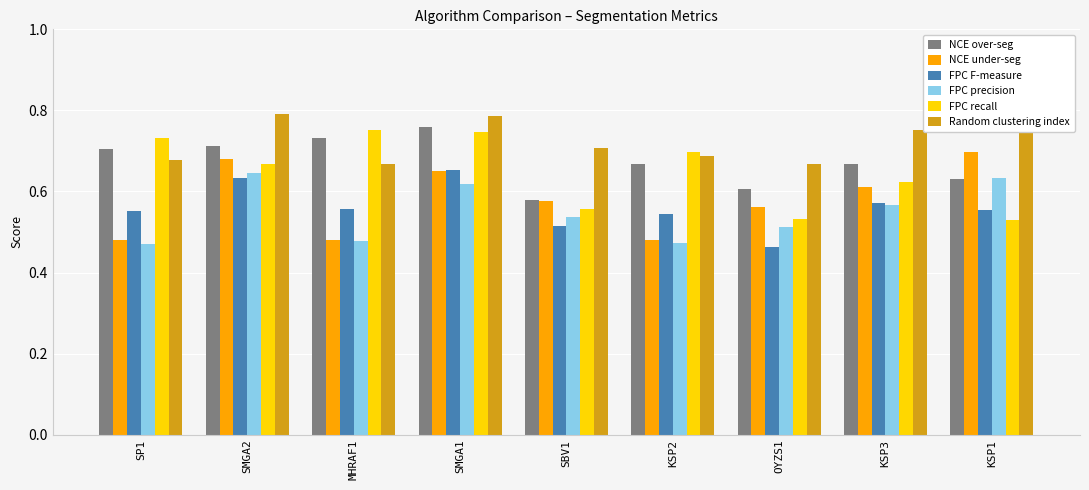

How many distinct data groups are displayed?

6